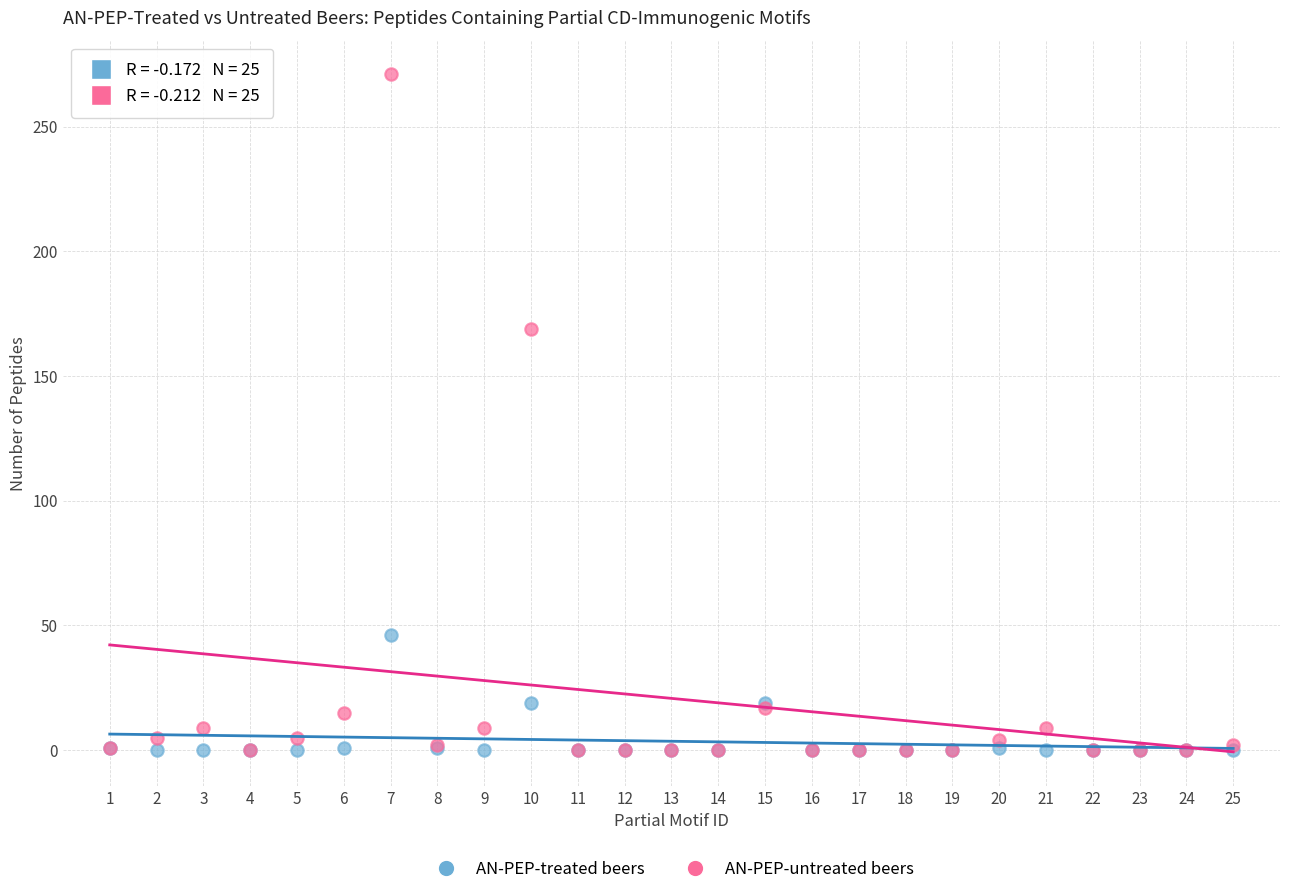

What are all the series names shown in the legend?

AN-PEP-treated beers, AN-PEP-untreated beers